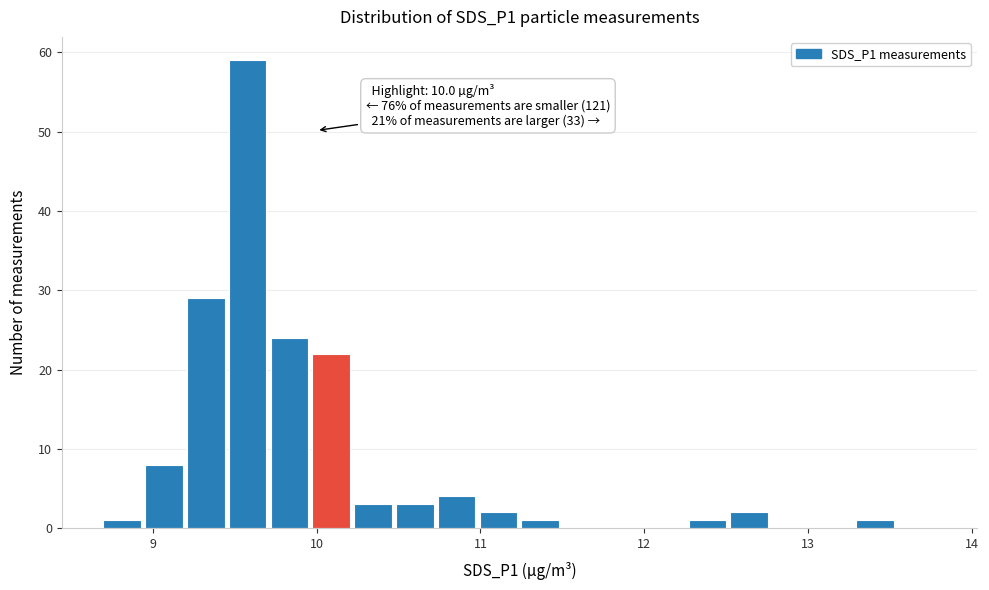

Around what value on the x-axis is the tallest bar? Give the approximate position of its centre, as read against the axis.

9.6